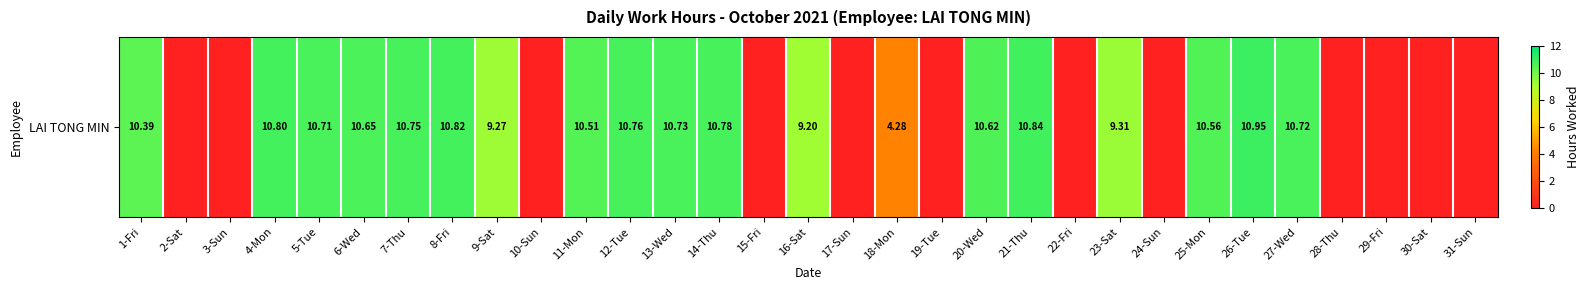

What is the difference between the second highest and minimum values?

10.8